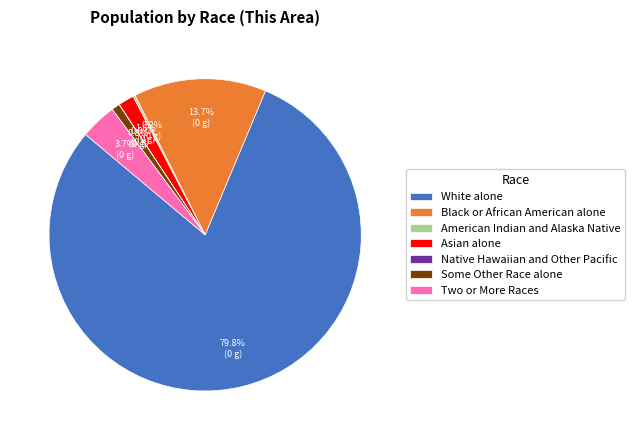

Which category accounts for the majority?

White alone